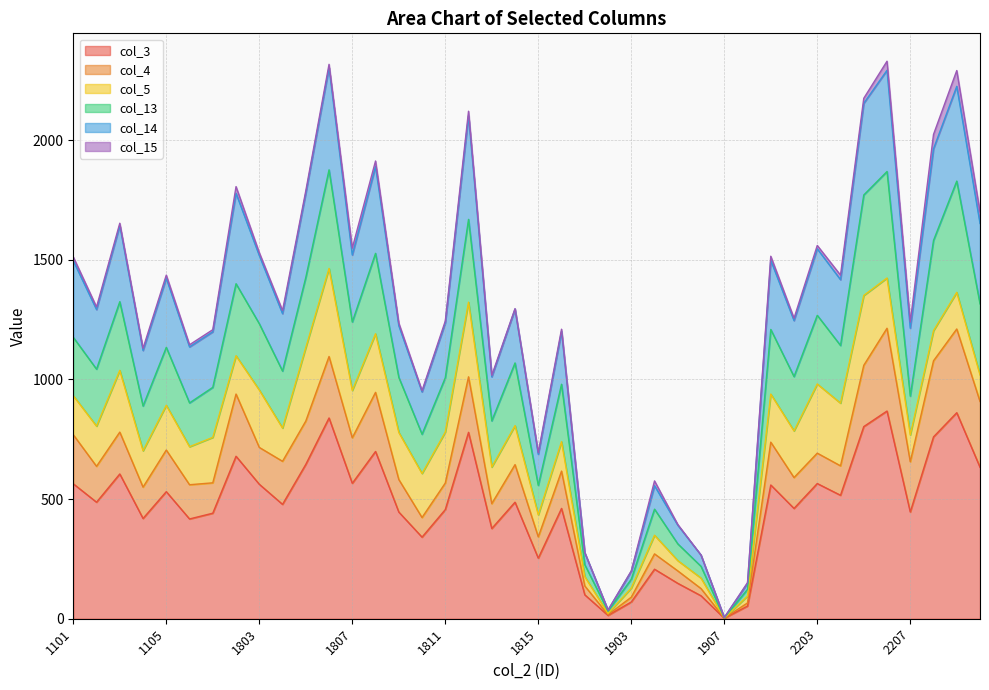

At which category does col_3 reach its first local peak?

1103